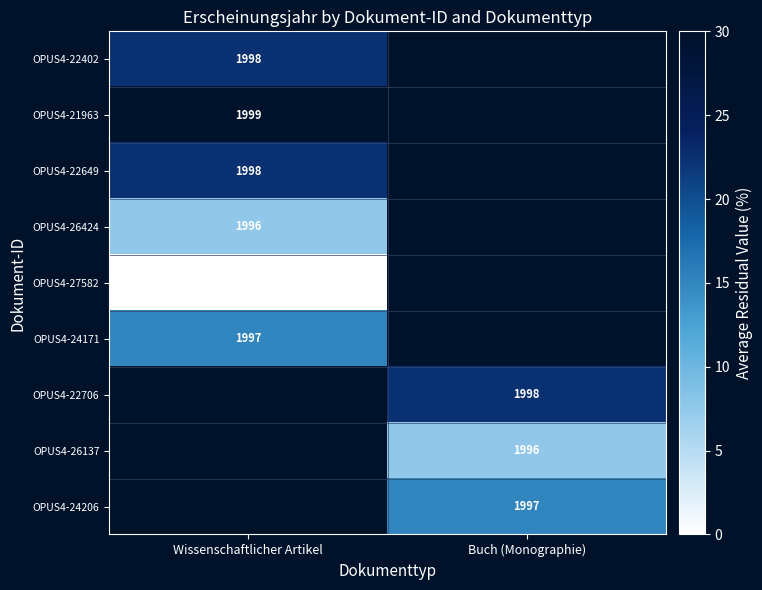

Is it true that OPUS4-22649 equals 2945.3 at Wissenschaftlicher Artikel?

False